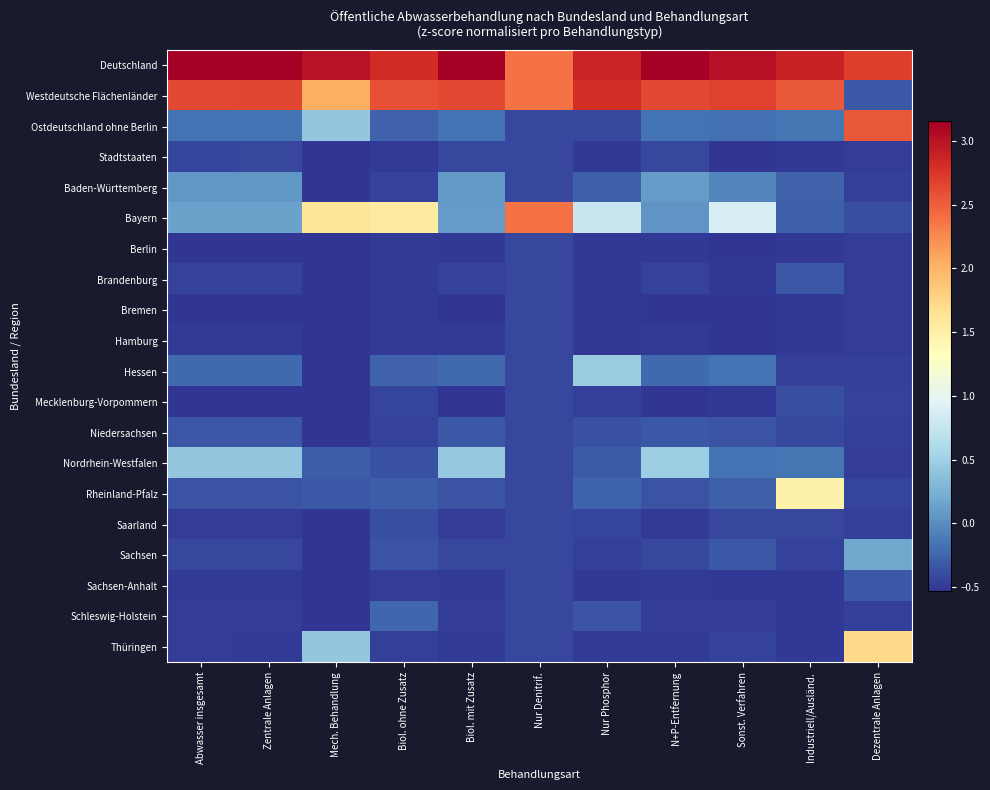

Reading left to right, what are all the values shown in this chart?

Deutschland: Abwasser insgesamt=3.2	Zentrale Anlagen=3.2	Mech. Behandlung=3.0	Biol. ohne Zusatz=2.8	Biol. mit Zusatz=3.2	Nur Denitrif.=2.4	Nur Phosphor=2.9	N+P-Entfernung=3.2	Sonst. Verfahren=3.0	Industriell/Ausländ.=2.9	Dezentrale Anlagen=2.7
Westdeutsche Flächenländer: Abwasser insgesamt=2.6	Zentrale Anlagen=2.6	Mech. Behandlung=2.0	Biol. ohne Zusatz=2.6	Biol. mit Zusatz=2.6	Nur Denitrif.=2.4	Nur Phosphor=2.8	N+P-Entfernung=2.6	Sonst. Verfahren=2.7	Industriell/Ausländ.=2.5	Dezentrale Anlagen=-0.3
Ostdeutschland ohne Berlin: Abwasser insgesamt=-0.2	Zentrale Anlagen=-0.2	Mech. Behandlung=0.4	Biol. ohne Zusatz=-0.3	Biol. mit Zusatz=-0.2	Nur Denitrif.=-0.4	Nur Phosphor=-0.4	N+P-Entfernung=-0.2	Sonst. Verfahren=-0.2	Industriell/Ausländ.=-0.1	Dezentrale Anlagen=2.5
Stadtstaaten: Abwasser insgesamt=-0.4	Zentrale Anlagen=-0.4	Mech. Behandlung=-0.5	Biol. ohne Zusatz=-0.5	Biol. mit Zusatz=-0.4	Nur Denitrif.=-0.4	Nur Phosphor=-0.5	N+P-Entfernung=-0.4	Sonst. Verfahren=-0.5	Industriell/Ausländ.=-0.5	Dezentrale Anlagen=-0.5
Baden-Württemberg: Abwasser insgesamt=0.1	Zentrale Anlagen=0.1	Mech. Behandlung=-0.5	Biol. ohne Zusatz=-0.5	Biol. mit Zusatz=0.1	Nur Denitrif.=-0.4	Nur Phosphor=-0.3	N+P-Entfernung=0.1	Sonst. Verfahren=-0.1	Industriell/Ausländ.=-0.3	Dezentrale Anlagen=-0.5
Bayern: Abwasser insgesamt=0.1	Zentrale Anlagen=0.1	Mech. Behandlung=1.6	Biol. ohne Zusatz=1.5	Biol. mit Zusatz=0.1	Nur Denitrif.=2.4	Nur Phosphor=0.8	N+P-Entfernung=0.1	Sonst. Verfahren=0.9	Industriell/Ausländ.=-0.3	Dezentrale Anlagen=-0.4
Berlin: Abwasser insgesamt=-0.5	Zentrale Anlagen=-0.5	Mech. Behandlung=-0.5	Biol. ohne Zusatz=-0.5	Biol. mit Zusatz=-0.5	Nur Denitrif.=-0.4	Nur Phosphor=-0.5	N+P-Entfernung=-0.5	Sonst. Verfahren=-0.5	Industriell/Ausländ.=-0.5	Dezentrale Anlagen=-0.5
Brandenburg: Abwasser insgesamt=-0.5	Zentrale Anlagen=-0.5	Mech. Behandlung=-0.5	Biol. ohne Zusatz=-0.5	Biol. mit Zusatz=-0.5	Nur Denitrif.=-0.4	Nur Phosphor=-0.5	N+P-Entfernung=-0.5	Sonst. Verfahren=-0.5	Industriell/Ausländ.=-0.3	Dezentrale Anlagen=-0.5
Bremen: Abwasser insgesamt=-0.5	Zentrale Anlagen=-0.5	Mech. Behandlung=-0.5	Biol. ohne Zusatz=-0.5	Biol. mit Zusatz=-0.5	Nur Denitrif.=-0.4	Nur Phosphor=-0.5	N+P-Entfernung=-0.5	Sonst. Verfahren=-0.5	Industriell/Ausländ.=-0.5	Dezentrale Anlagen=-0.5
Hamburg: Abwasser insgesamt=-0.5	Zentrale Anlagen=-0.5	Mech. Behandlung=-0.5	Biol. ohne Zusatz=-0.5	Biol. mit Zusatz=-0.5	Nur Denitrif.=-0.4	Nur Phosphor=-0.5	N+P-Entfernung=-0.5	Sonst. Verfahren=-0.5	Industriell/Ausländ.=-0.5	Dezentrale Anlagen=-0.5
Hessen: Abwasser insgesamt=-0.2	Zentrale Anlagen=-0.2	Mech. Behandlung=-0.5	Biol. ohne Zusatz=-0.3	Biol. mit Zusatz=-0.2	Nur Denitrif.=-0.4	Nur Phosphor=0.5	N+P-Entfernung=-0.2	Sonst. Verfahren=-0.2	Industriell/Ausländ.=-0.5	Dezentrale Anlagen=-0.5
Mecklenburg-Vorpommern: Abwasser insgesamt=-0.5	Zentrale Anlagen=-0.5	Mech. Behandlung=-0.5	Biol. ohne Zusatz=-0.4	Biol. mit Zusatz=-0.5	Nur Denitrif.=-0.4	Nur Phosphor=-0.5	N+P-Entfernung=-0.5	Sonst. Verfahren=-0.5	Industriell/Ausländ.=-0.4	Dezentrale Anlagen=-0.5
Niedersachsen: Abwasser insgesamt=-0.3	Zentrale Anlagen=-0.3	Mech. Behandlung=-0.5	Biol. ohne Zusatz=-0.4	Biol. mit Zusatz=-0.3	Nur Denitrif.=-0.4	Nur Phosphor=-0.4	N+P-Entfernung=-0.3	Sonst. Verfahren=-0.4	Industriell/Ausländ.=-0.4	Dezentrale Anlagen=-0.5
Nordrhein-Westfalen: Abwasser insgesamt=0.4	Zentrale Anlagen=0.4	Mech. Behandlung=-0.3	Biol. ohne Zusatz=-0.4	Biol. mit Zusatz=0.4	Nur Denitrif.=-0.4	Nur Phosphor=-0.3	N+P-Entfernung=0.5	Sonst. Verfahren=-0.2	Industriell/Ausländ.=-0.2	Dezentrale Anlagen=-0.5
Rheinland-Pfalz: Abwasser insgesamt=-0.3	Zentrale Anlagen=-0.4	Mech. Behandlung=-0.3	Biol. ohne Zusatz=-0.3	Biol. mit Zusatz=-0.4	Nur Denitrif.=-0.4	Nur Phosphor=-0.2	N+P-Entfernung=-0.4	Sonst. Verfahren=-0.3	Industriell/Ausländ.=1.5	Dezentrale Anlagen=-0.4
Saarland: Abwasser insgesamt=-0.5	Zentrale Anlagen=-0.5	Mech. Behandlung=-0.5	Biol. ohne Zusatz=-0.4	Biol. mit Zusatz=-0.5	Nur Denitrif.=-0.4	Nur Phosphor=-0.4	N+P-Entfernung=-0.5	Sonst. Verfahren=-0.4	Industriell/Ausländ.=-0.4	Dezentrale Anlagen=-0.5
Sachsen: Abwasser insgesamt=-0.4	Zentrale Anlagen=-0.4	Mech. Behandlung=-0.5	Biol. ohne Zusatz=-0.4	Biol. mit Zusatz=-0.4	Nur Denitrif.=-0.4	Nur Phosphor=-0.5	N+P-Entfernung=-0.4	Sonst. Verfahren=-0.3	Industriell/Ausländ.=-0.5	Dezentrale Anlagen=0.2
Sachsen-Anhalt: Abwasser insgesamt=-0.5	Zentrale Anlagen=-0.5	Mech. Behandlung=-0.5	Biol. ohne Zusatz=-0.5	Biol. mit Zusatz=-0.5	Nur Denitrif.=-0.4	Nur Phosphor=-0.5	N+P-Entfernung=-0.5	Sonst. Verfahren=-0.5	Industriell/Ausländ.=-0.5	Dezentrale Anlagen=-0.3
Schleswig-Holstein: Abwasser insgesamt=-0.5	Zentrale Anlagen=-0.5	Mech. Behandlung=-0.5	Biol. ohne Zusatz=-0.2	Biol. mit Zusatz=-0.5	Nur Denitrif.=-0.4	Nur Phosphor=-0.3	N+P-Entfernung=-0.5	Sonst. Verfahren=-0.5	Industriell/Ausländ.=-0.5	Dezentrale Anlagen=-0.5
Thüringen: Abwasser insgesamt=-0.5	Zentrale Anlagen=-0.5	Mech. Behandlung=0.4	Biol. ohne Zusatz=-0.5	Biol. mit Zusatz=-0.5	Nur Denitrif.=-0.4	Nur Phosphor=-0.5	N+P-Entfernung=-0.5	Sonst. Verfahren=-0.5	Industriell/Ausländ.=-0.5	Dezentrale Anlagen=1.7